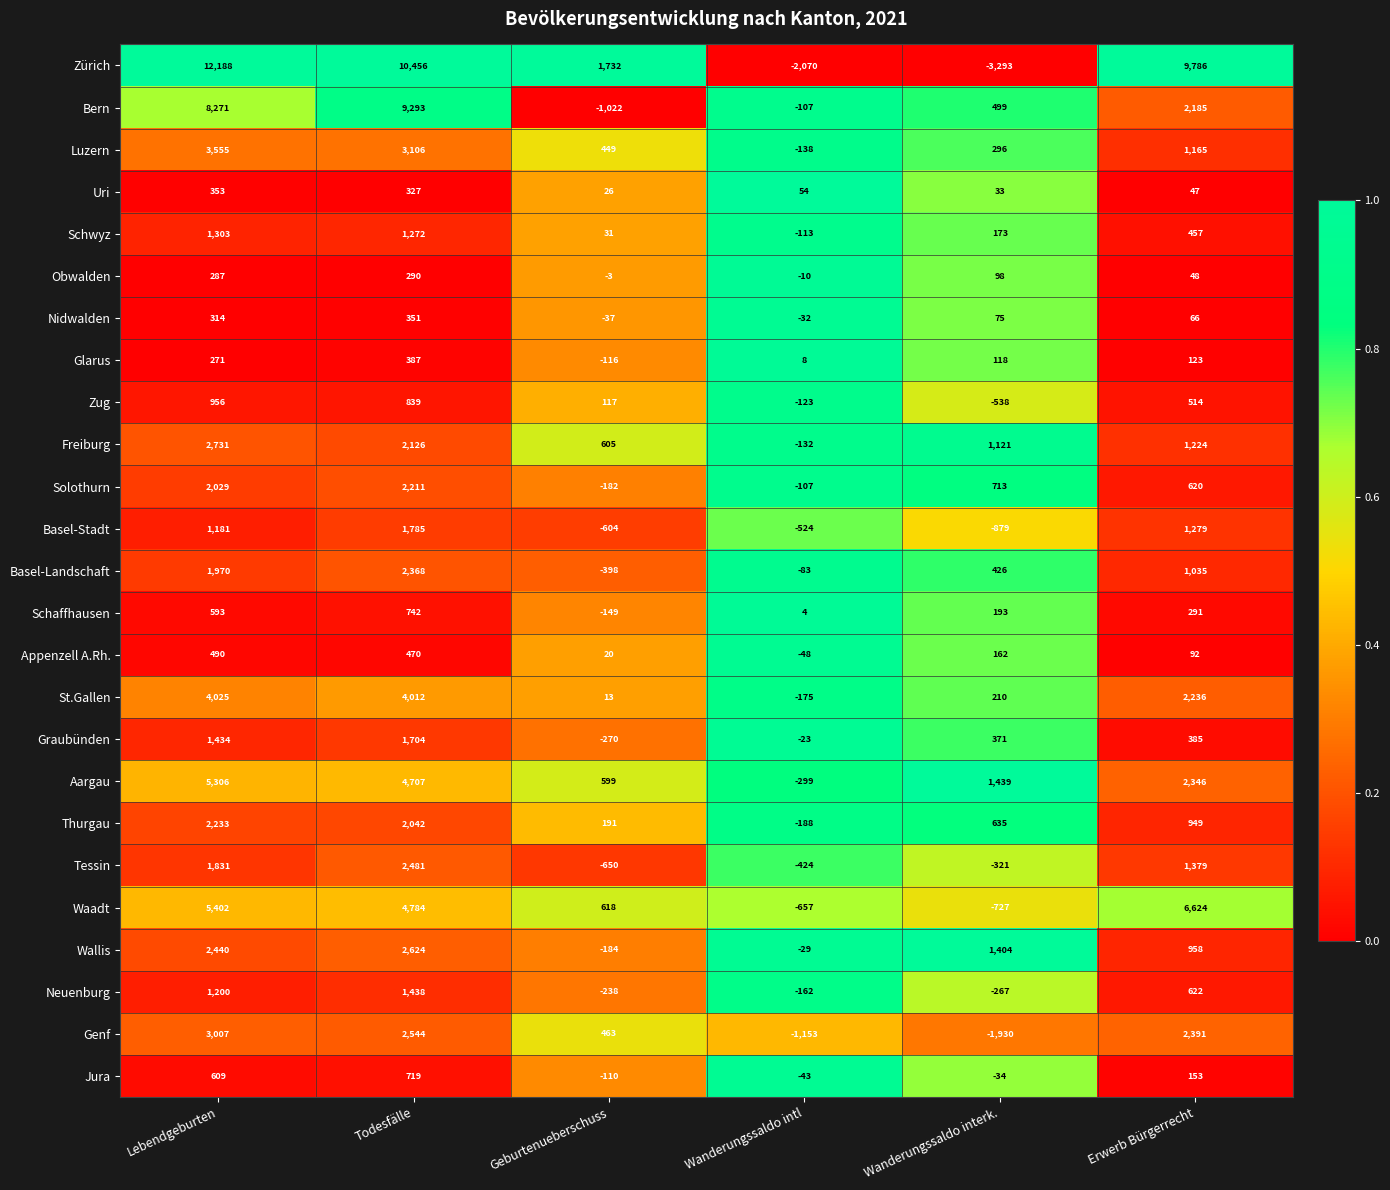

At Todesfälle, list the series in order from smallest to largest.

Obwalden, Uri, Nidwalden, Glarus, Appenzell A.Rh., Jura, Schaffhausen, Zug, Schwyz, Neuenburg, Graubünden, Basel-Stadt, Thurgau, Freiburg, Solothurn, Basel-Landschaft, Tessin, Genf, Wallis, Luzern, St.Gallen, Aargau, Waadt, Bern, Zürich